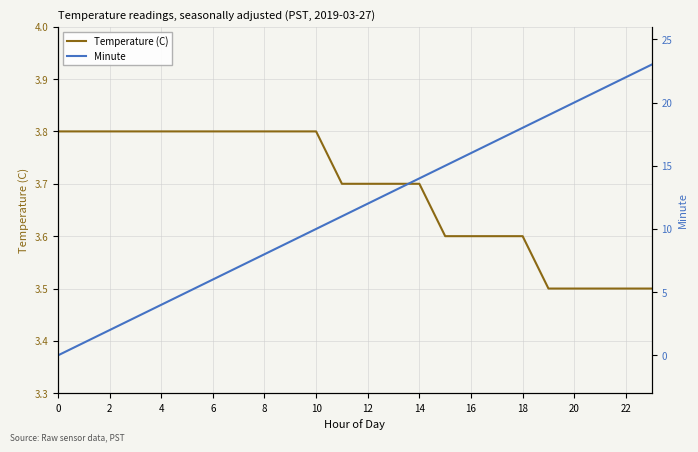

The value of Temperature (C) at 2 is 2.0. True or false?

False